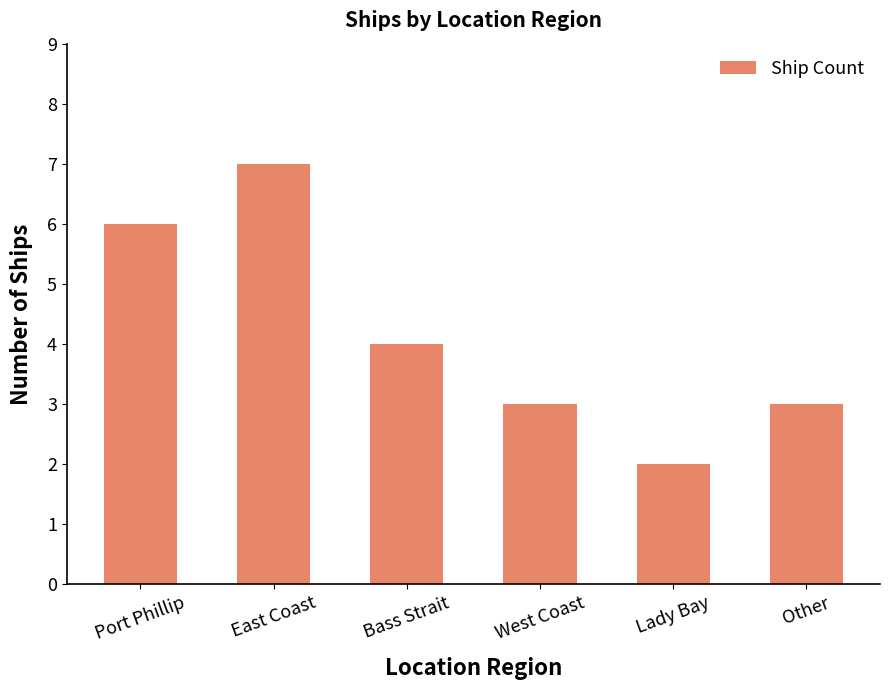

The chart shows a value of 7 at East Coast. True or false?

True